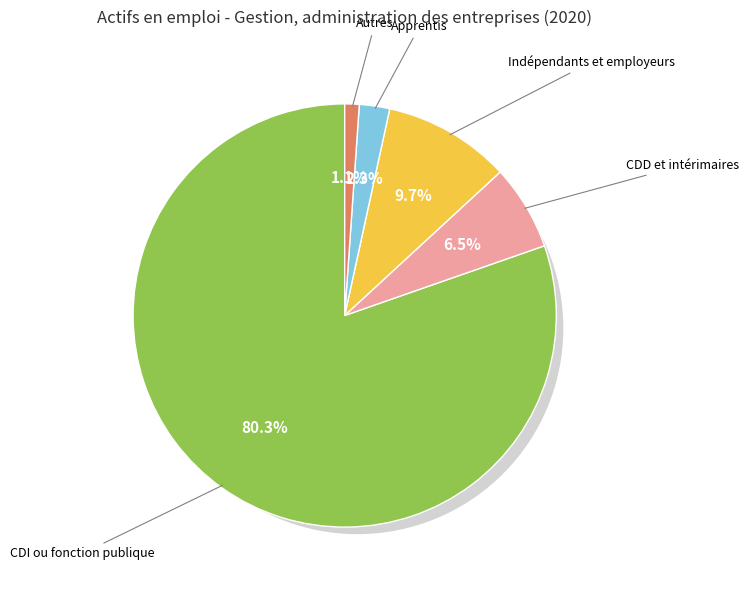

Combined, what portion of the pie is CDD et intérimaires and Apprentis?

8.8%